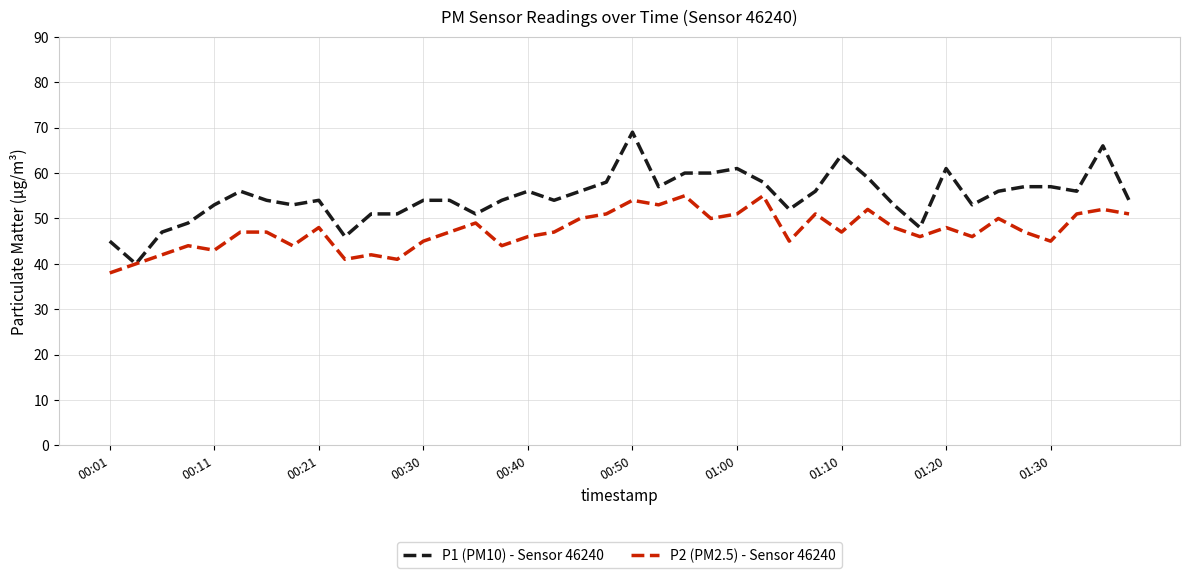

Rank the series by their maximum value, from lowest to highest.

P2 (PM2.5) - Sensor 46240, P1 (PM10) - Sensor 46240